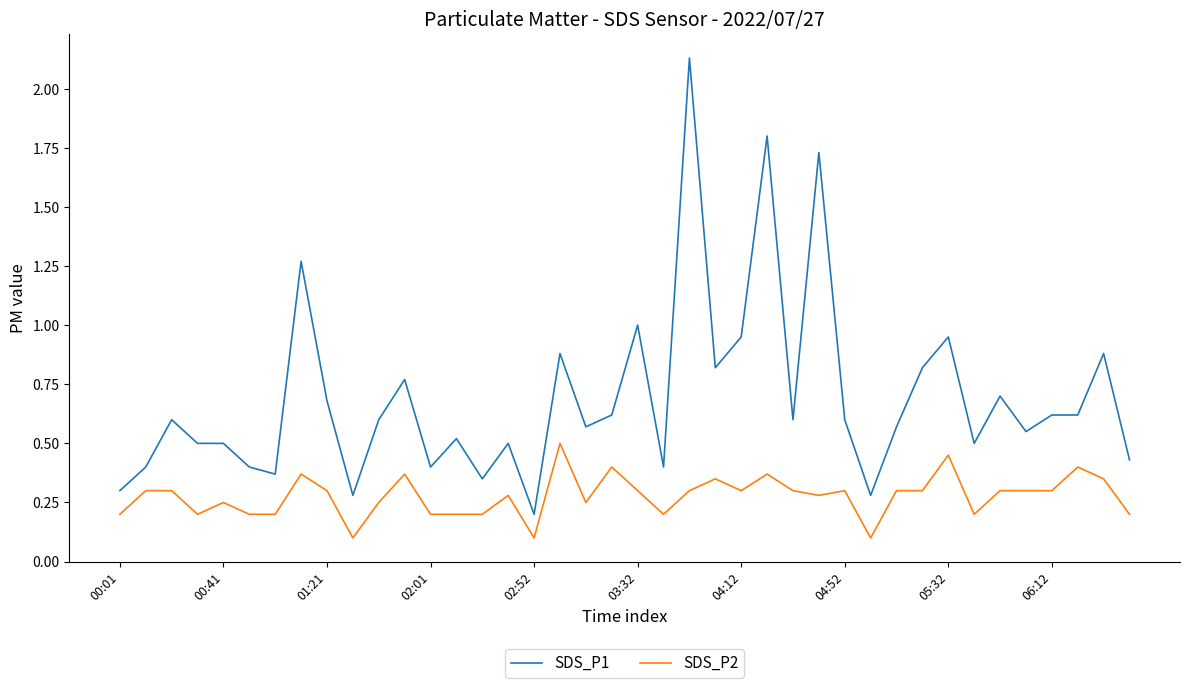

True or false: SDS_P2 and SDS_P1 intersect in this chart.

False